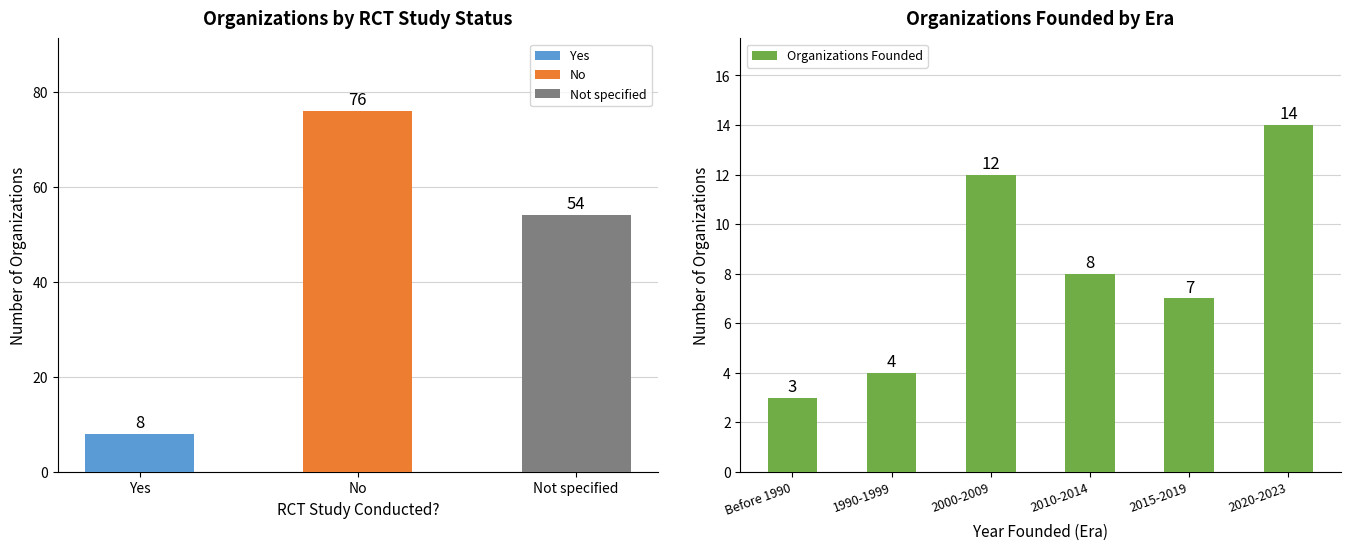

Read the Organizations Founded value at 2015-2019, to the nearest 5.

5